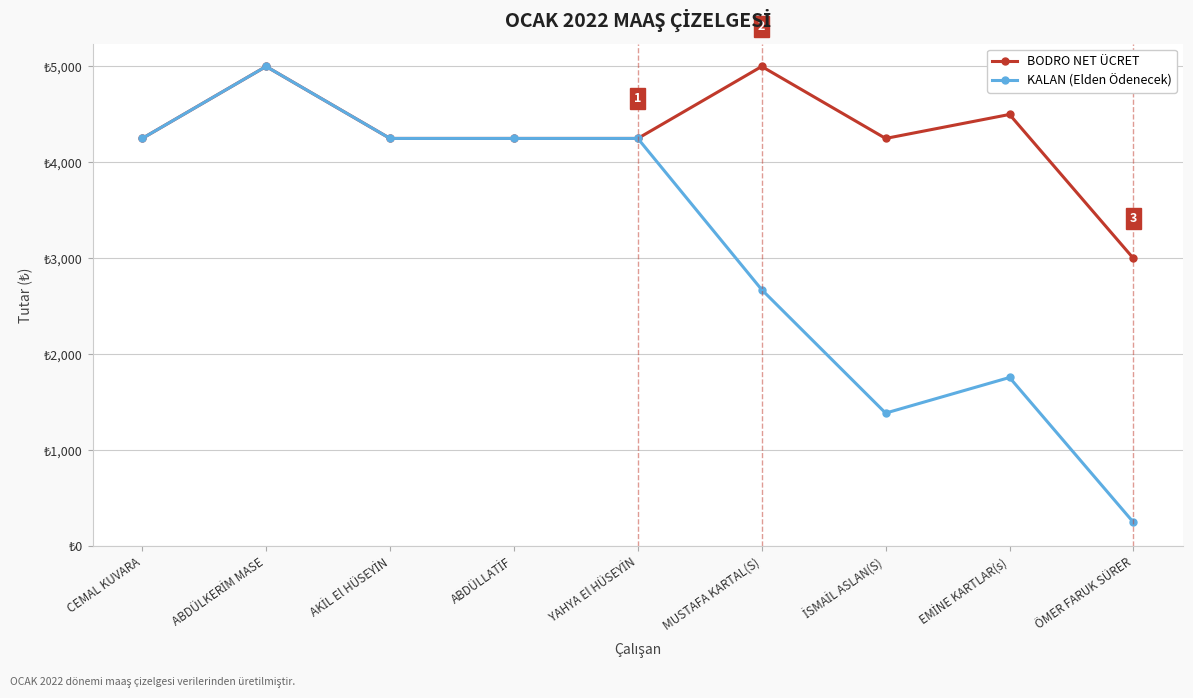

Which series has the largest total across all categories?

BODRO NET ÜCRET